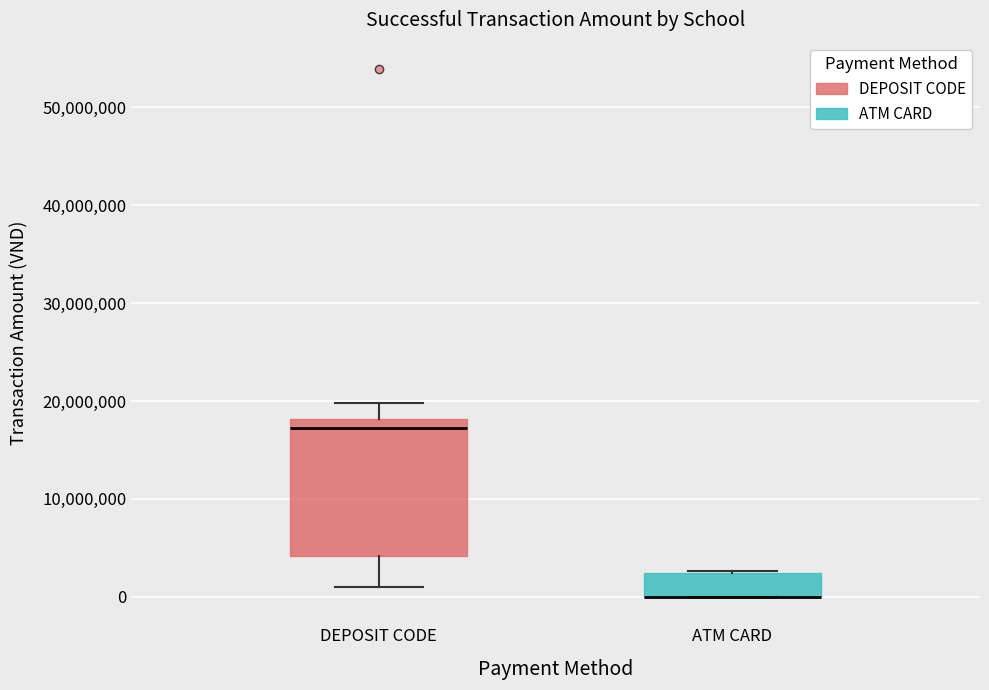

Reading left to right, transcribe this box plot: for each box, give where its median line is, the range the box spans, and where its two whiskers end, as read against the y-axis. The values are not printed on the chart, so give them approximately, as read against the axis.

DEPOSIT CODE: median 17000000, box 4000000 to 18000000, whiskers 1000000 to 20000000
ATM CARD: median 0 (drawn on the box's lower edge), box 0 to 2000000, whiskers 0 to 3000000